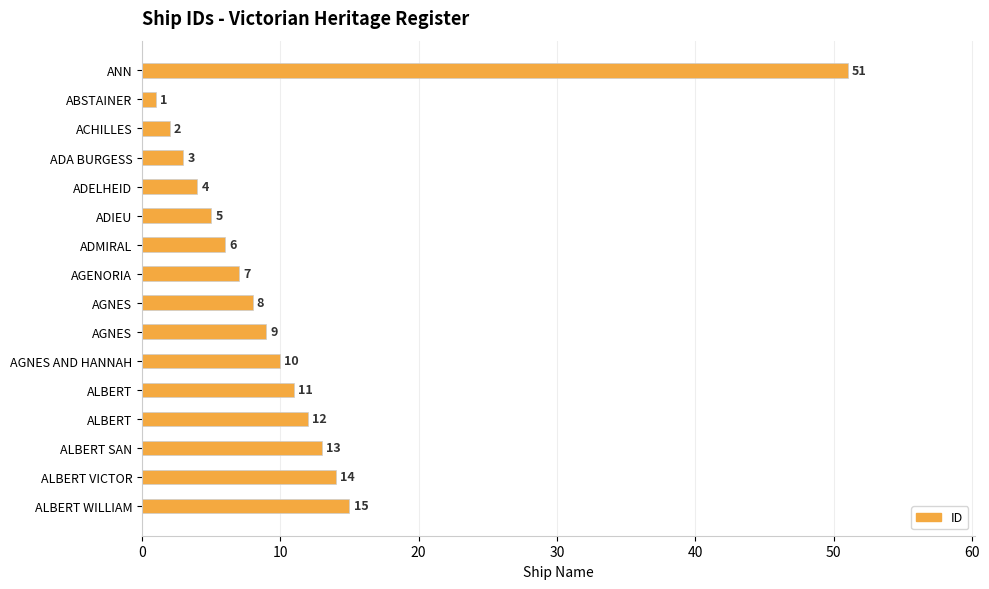

How many data points does each series have?

16